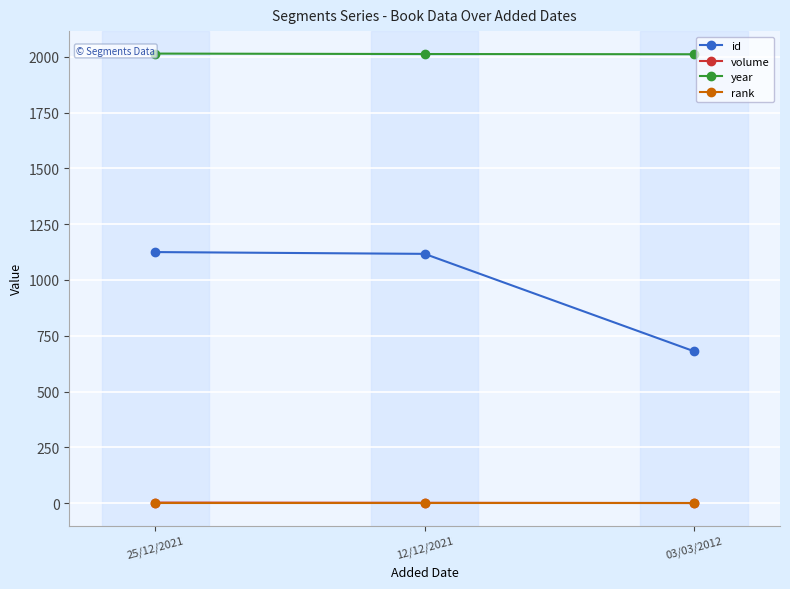

What is the value of the rank point at the 1st from the left?

1